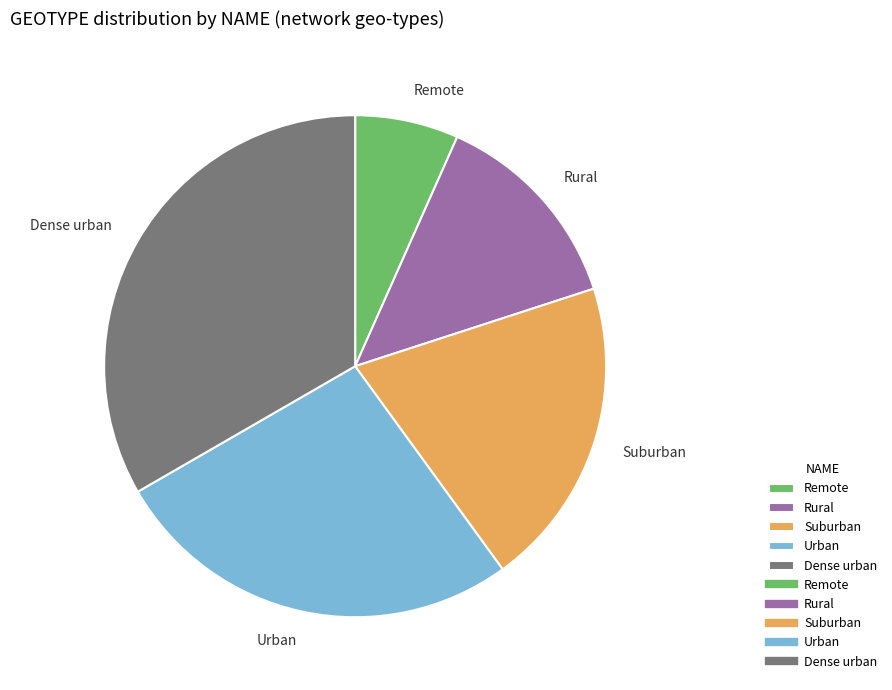

Does Urban represent more than half of the total?

No